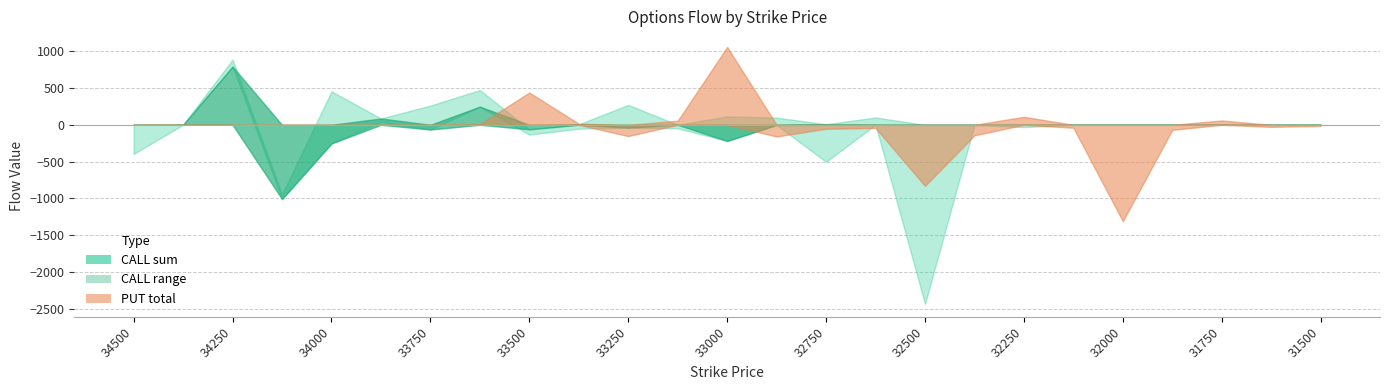

What is the average value of the CALL_total series?

-74